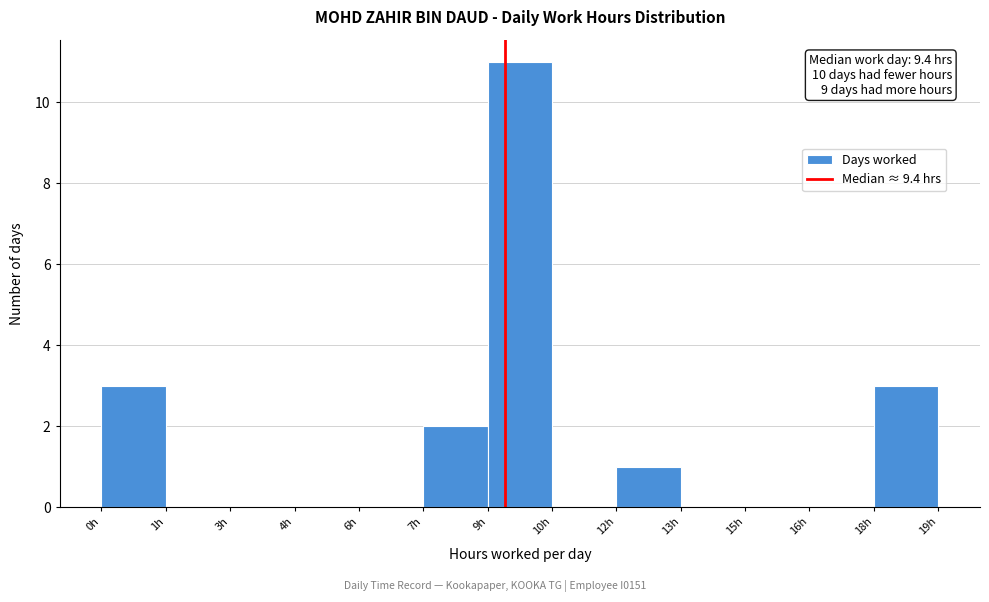

Reading right to left, extract all data points from this chart.

18h=3	16h=0	15h=0	13h=0	12h=1	10h=0	9h=11	7h=2	6h=0	4h=0	3h=0	1h=0	0h=3